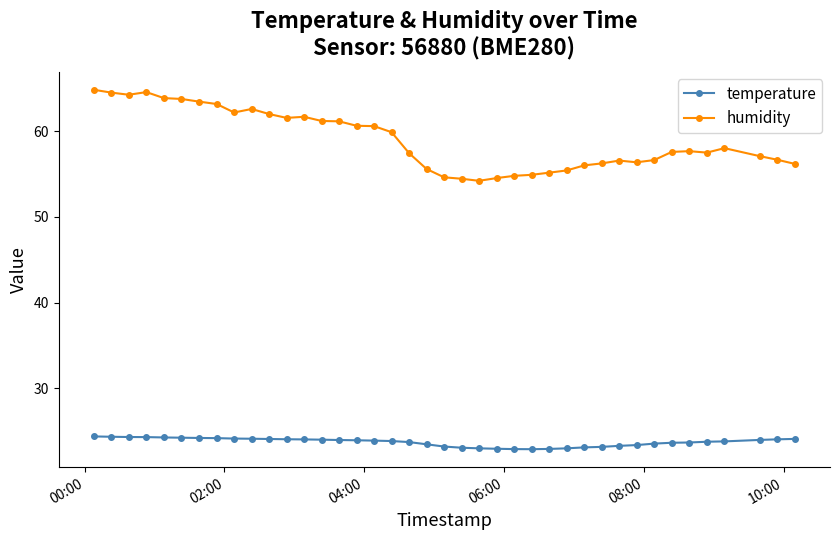

List the series in order of their peak value, lowest first.

temperature, humidity